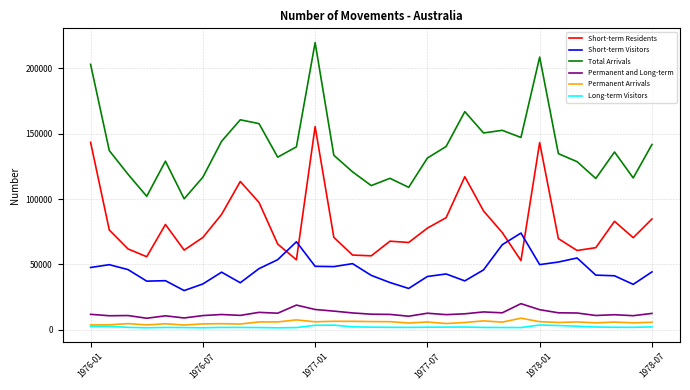

How many interior local valleys does the Total Arrivals series have?

9